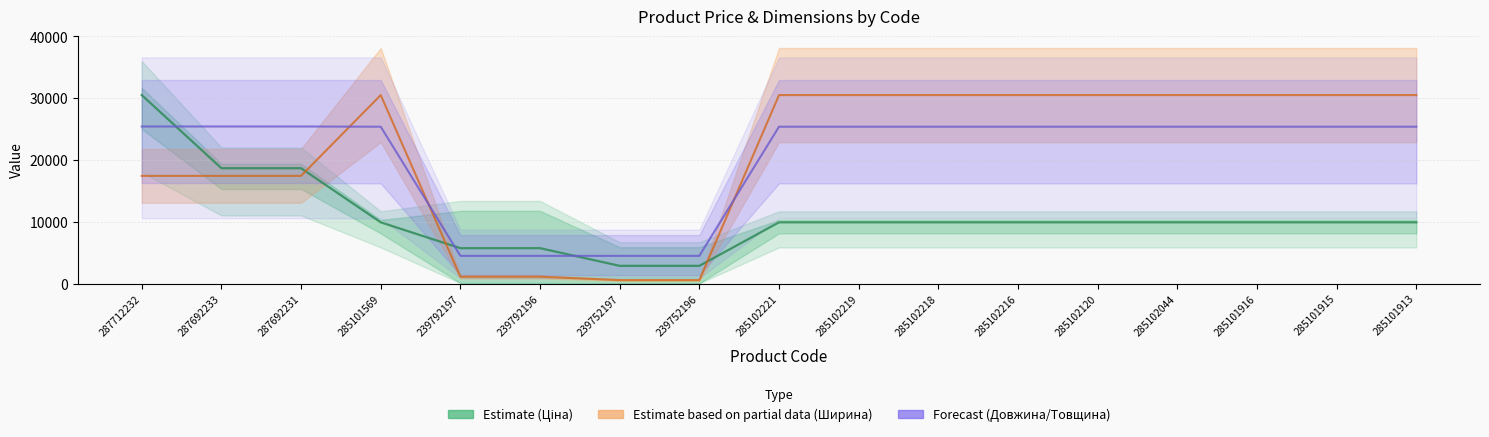

True or false: Ціна (Estimate) has more than 2 interior local peaks.

False